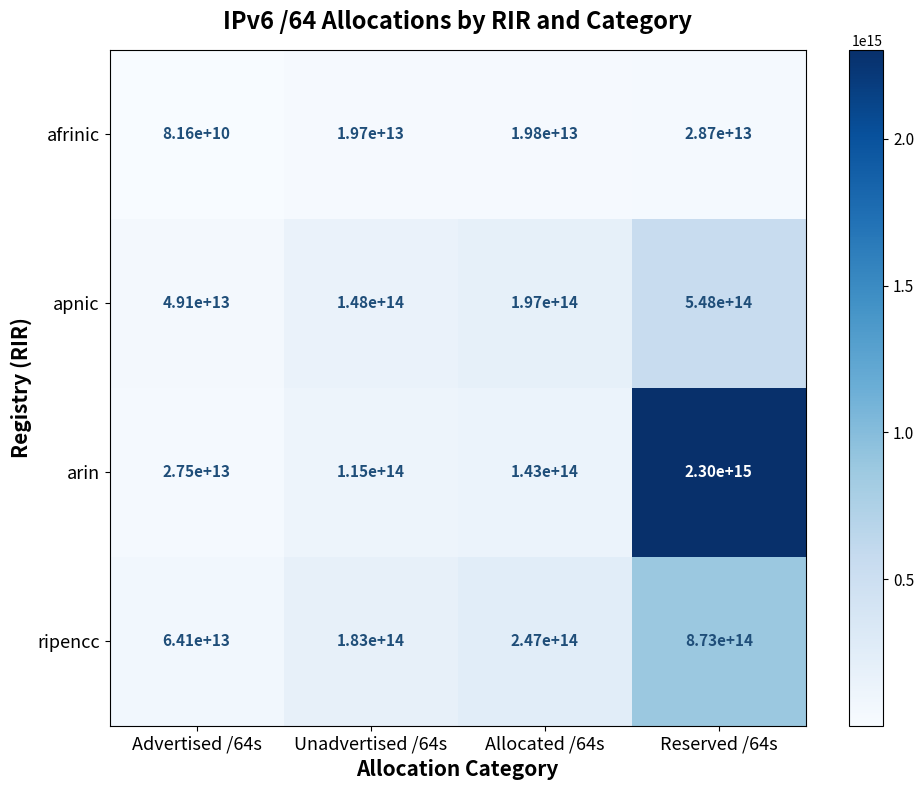

Which label corresponds to the largest value in the chart?

Reserved /64s